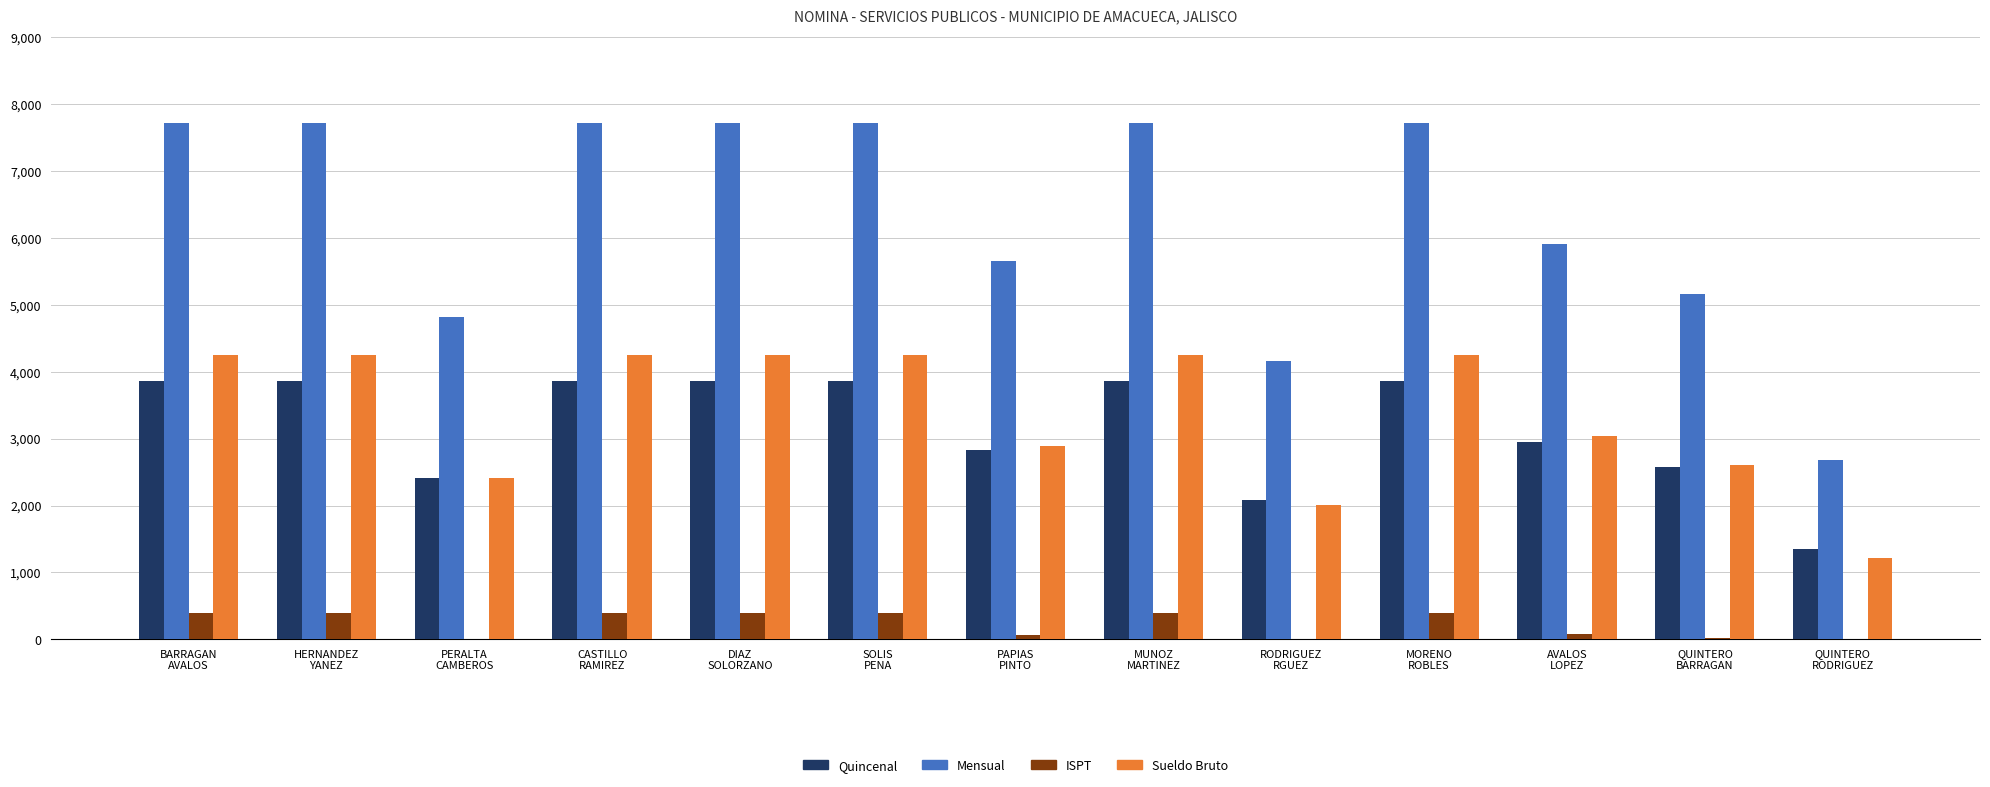

What is the maximum value shown in the chart?

7722.0